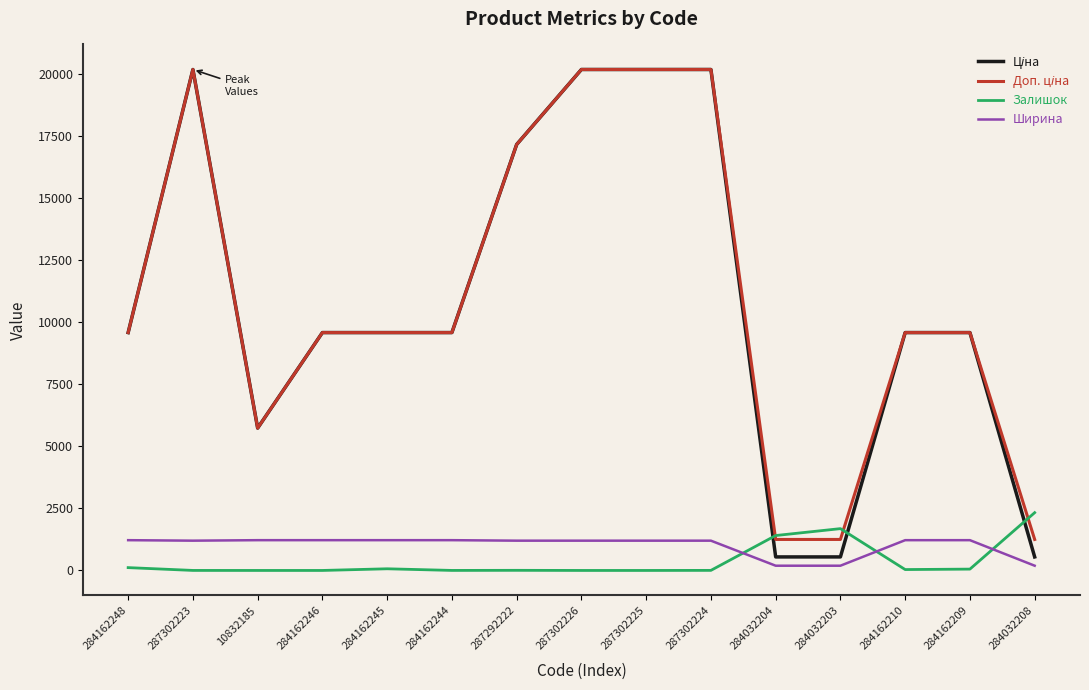

How many times do Ширина and Залишок cross each other?

3